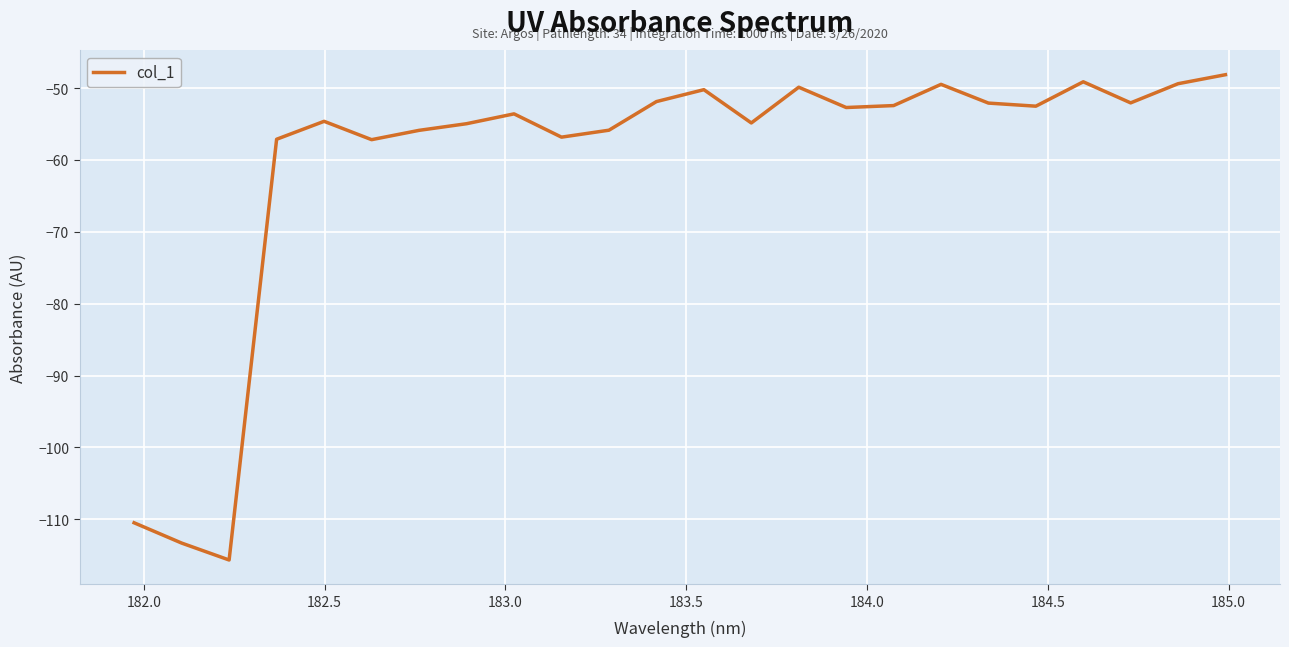

What is the difference between the maximum and minimum values?

67.5